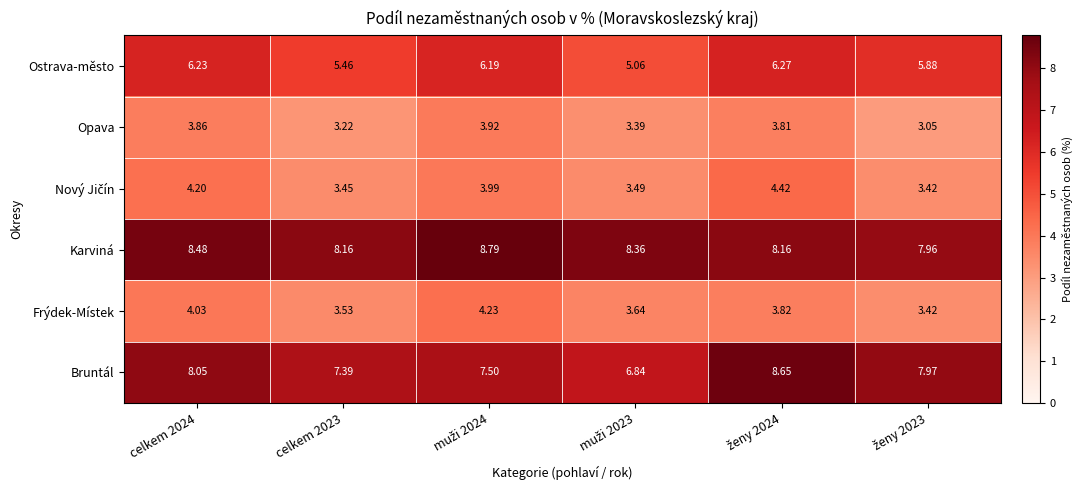

Which series has the largest total across all categories?

Karviná